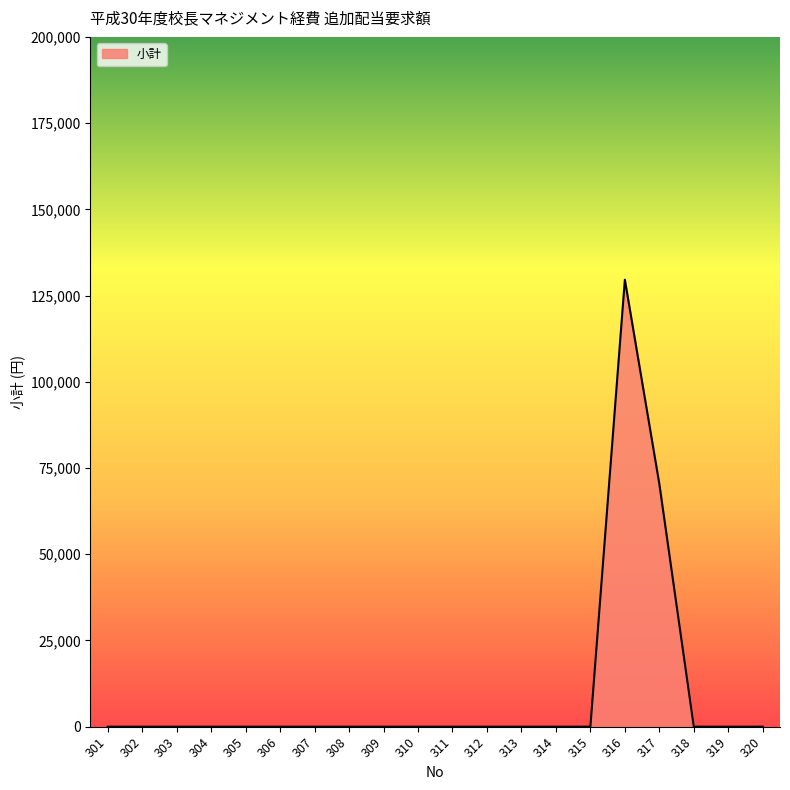

The value at 315 is 79240. True or false?

False